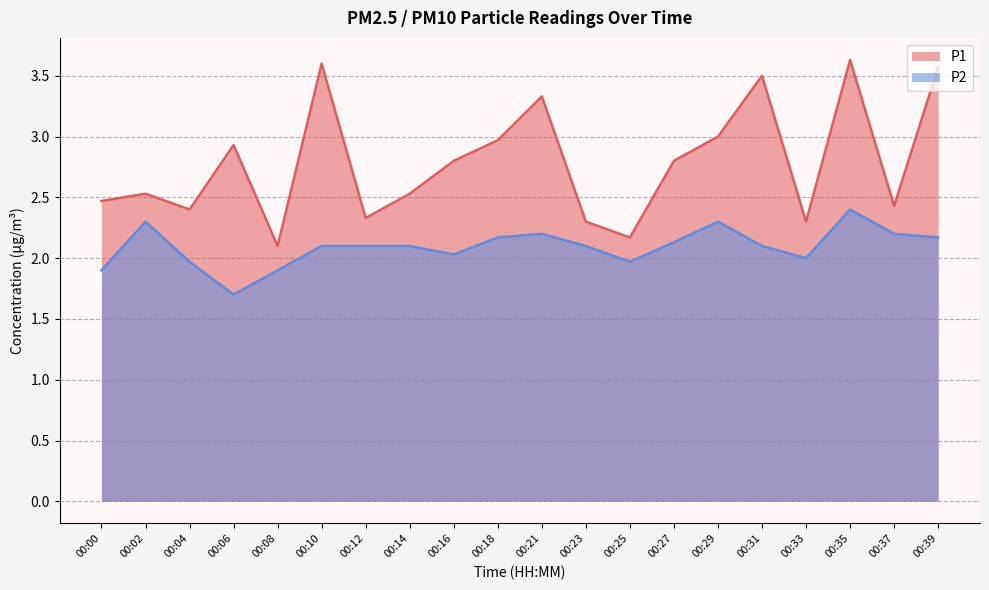

True or false: P2 and P1 cross at least once.

False